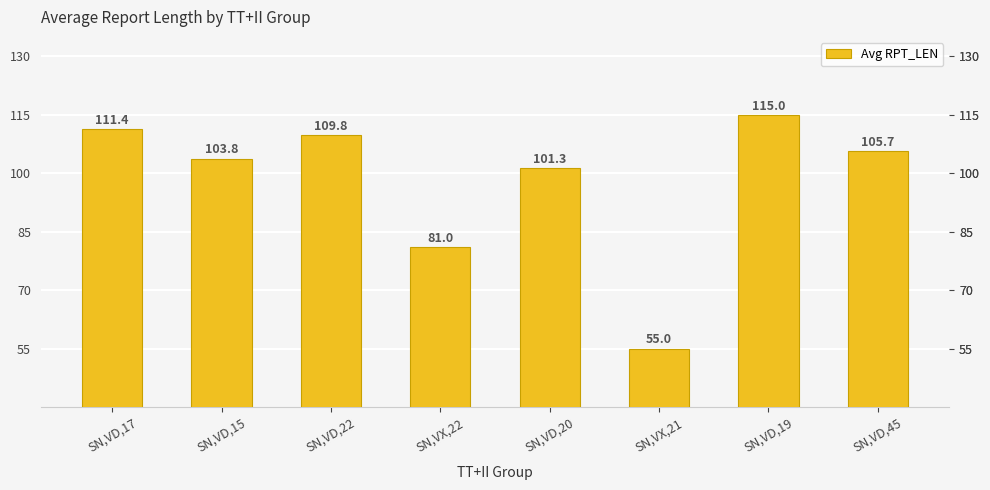

What is the label of the 7th bar from the left?

SN,VD,19